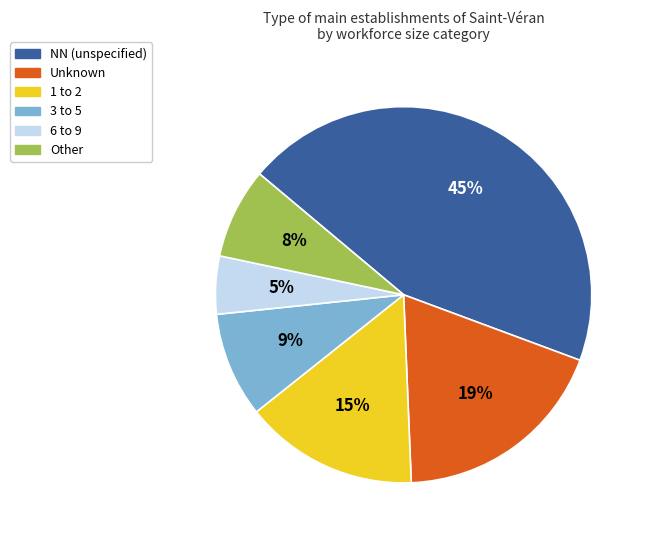

To the nearest percent, what percentage of the pie is NN (unspecified)?

45%